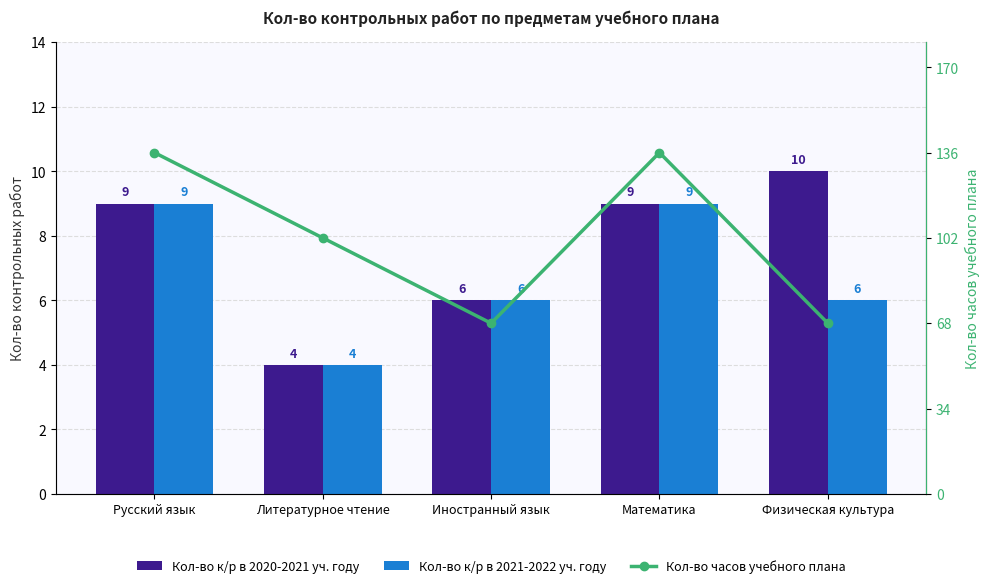

Which has a higher value, Математика or Физическая культура?

Физическая культура